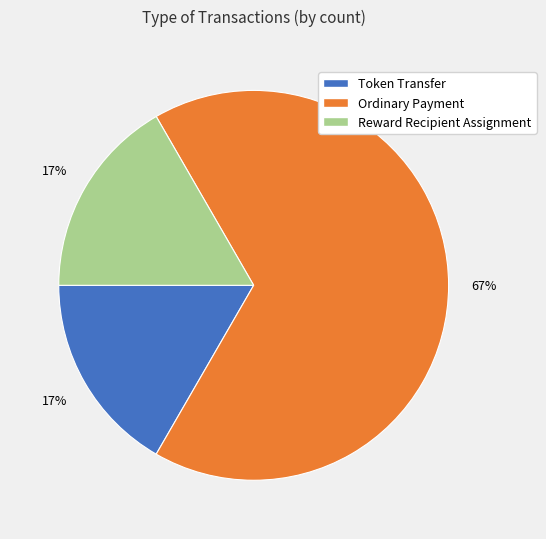

How many segments does this pie chart have?

3